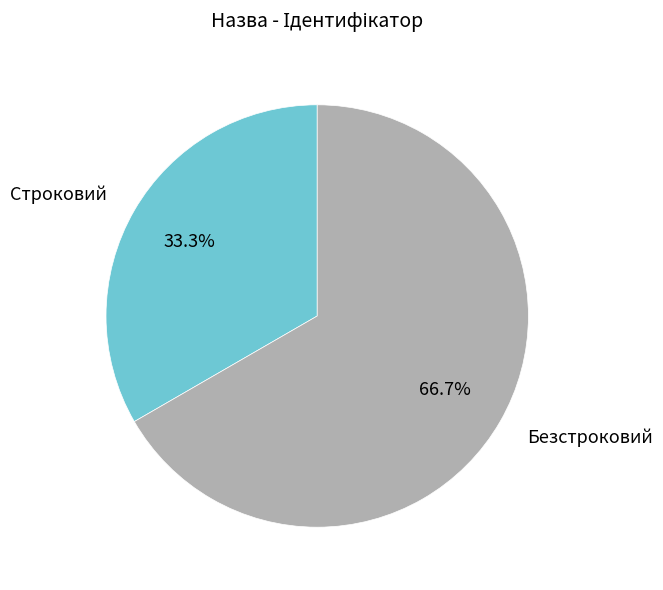

To the nearest percent, what is the combined percentage of Безстроковий and Строковий?

100%